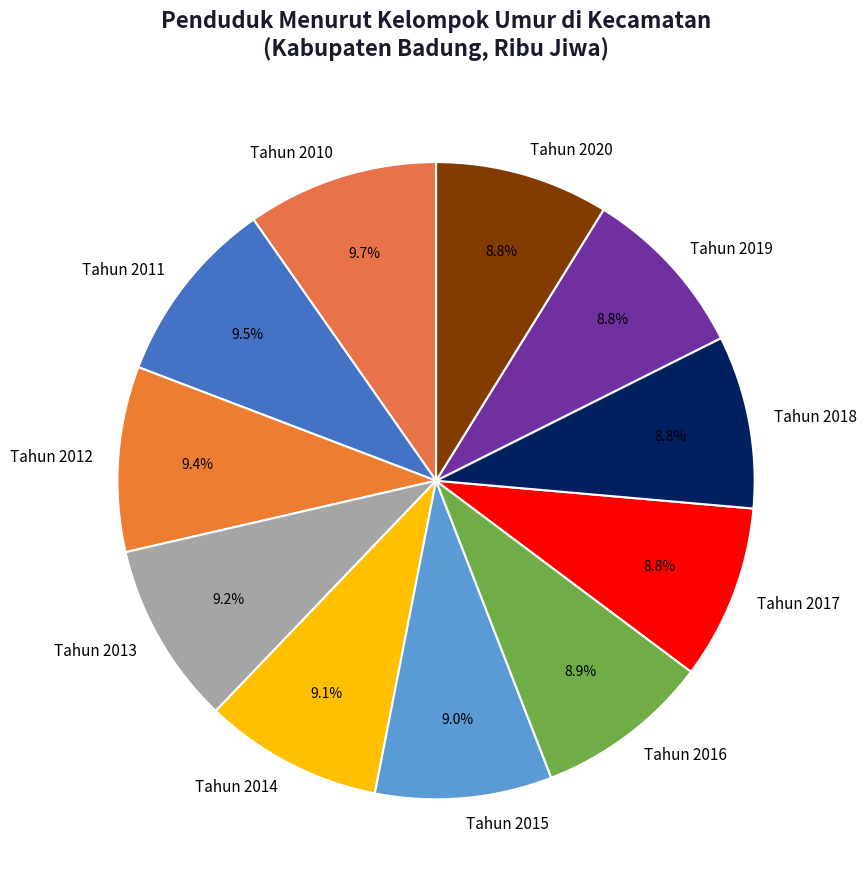

What is the ratio of the value at Tahun 2018 to the value at Tahun 2020?

1.0